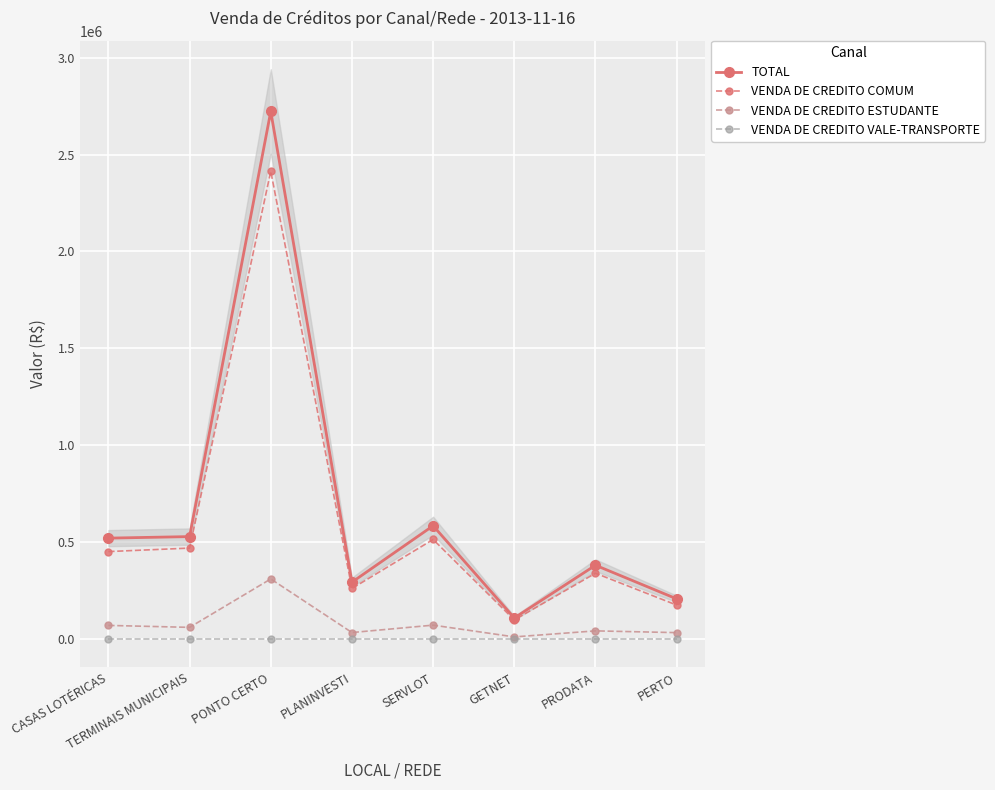

List the series in order of their peak value, highest first.

TOTAL, VENDA DE CREDITO COMUM, VENDA DE CREDITO ESTUDANTE, VENDA DE CREDITO VALE-TRANSPORTE